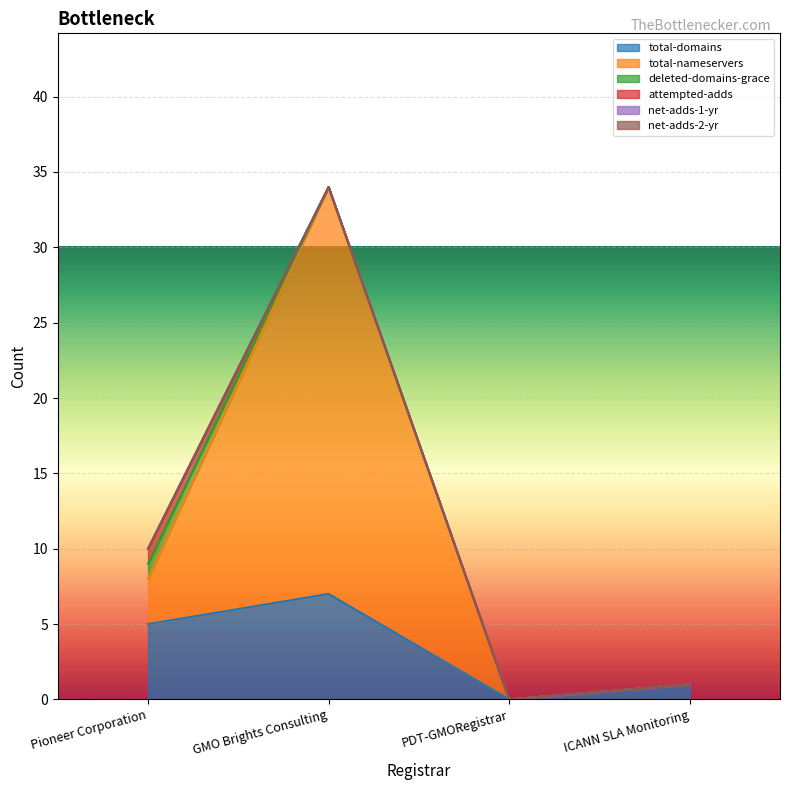

Which series has the largest range (max minus min)?

total-nameservers